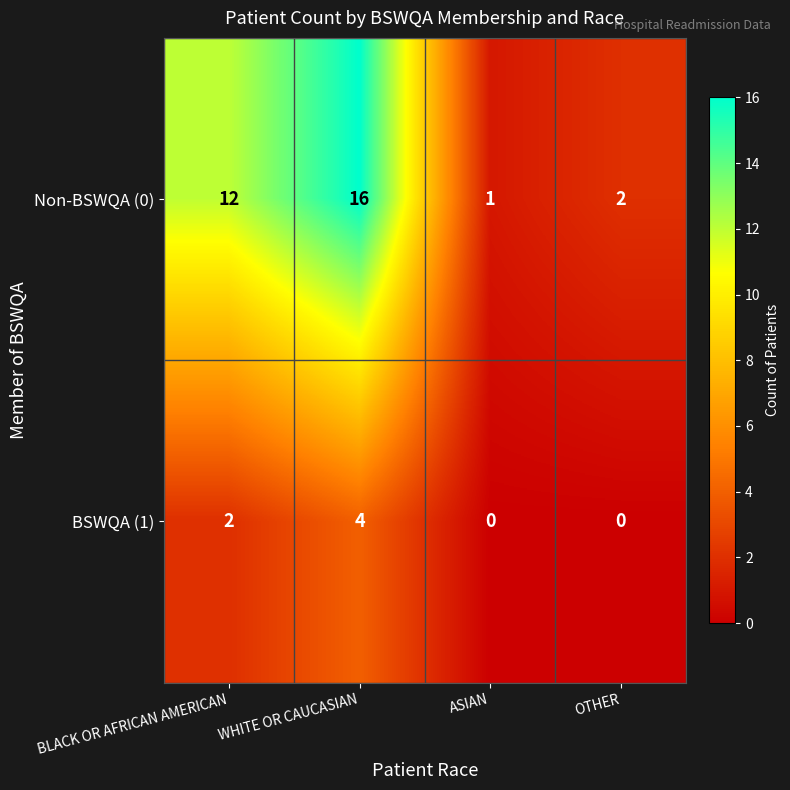

What is the maximum value for Non-BSWQA (0)?

16